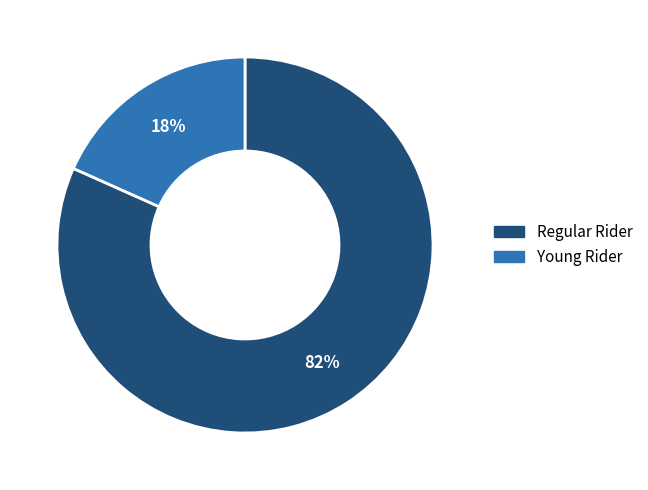

What is the smallest slice in the pie chart?

Young Rider